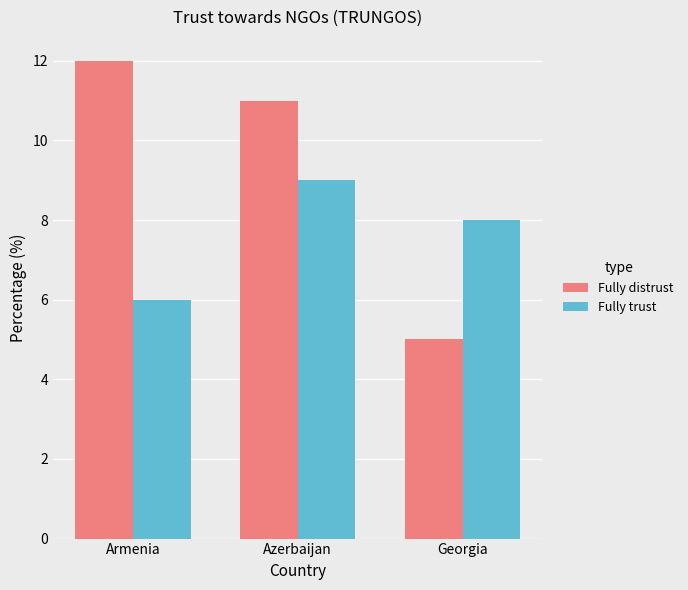

What is the highest value of the Fully distrust series?

12